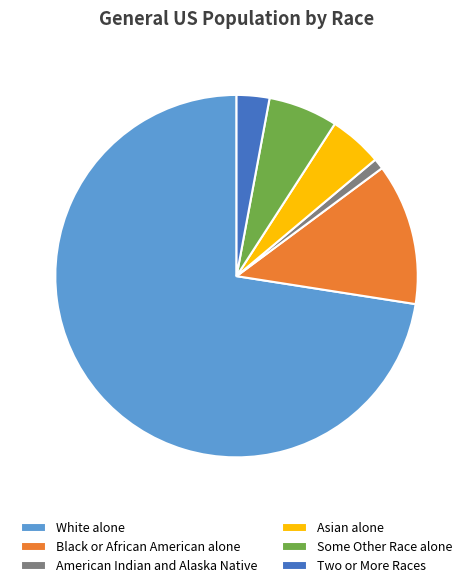

Which has a higher value, Some Other Race alone or Black or African American alone?

Black or African American alone